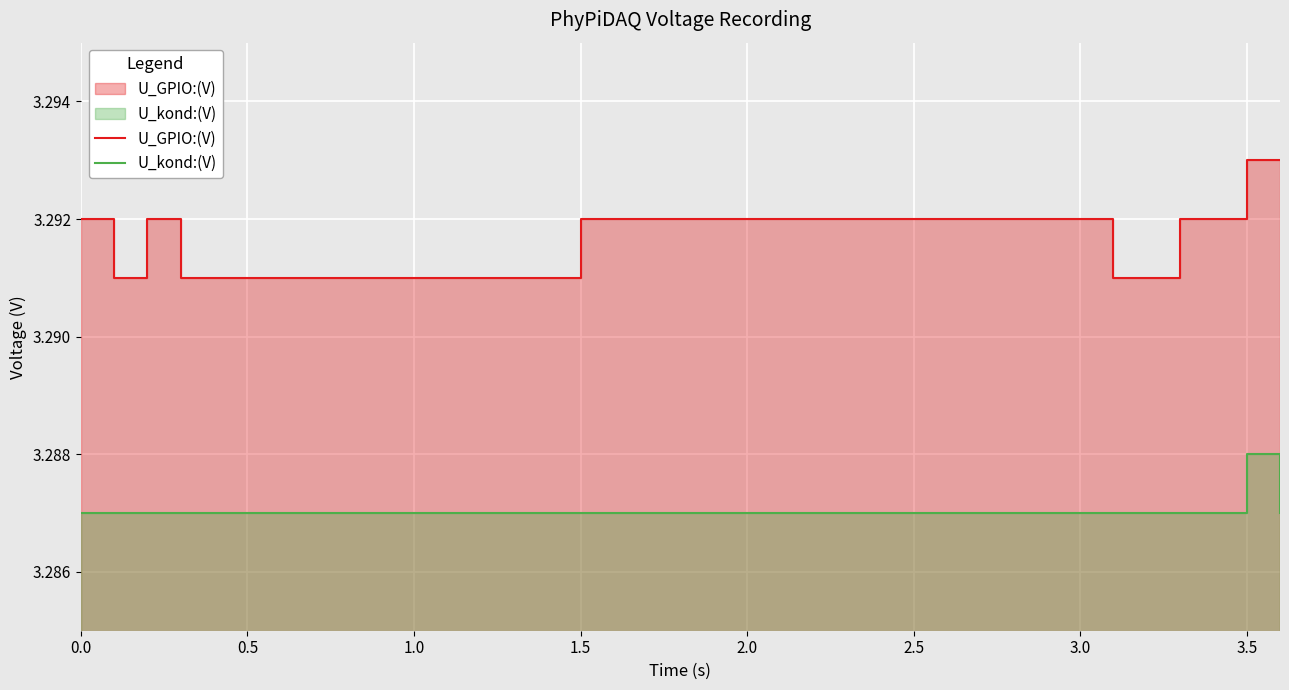

How many series are shown in this chart?

2